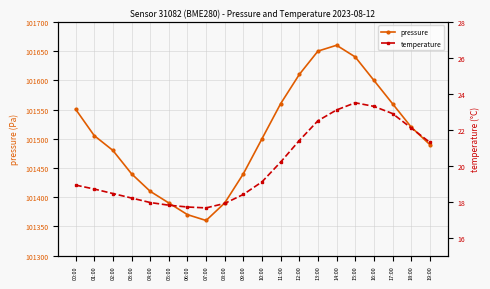

At 10:00, list the series in order from largest to smallest.

pressure, temperature